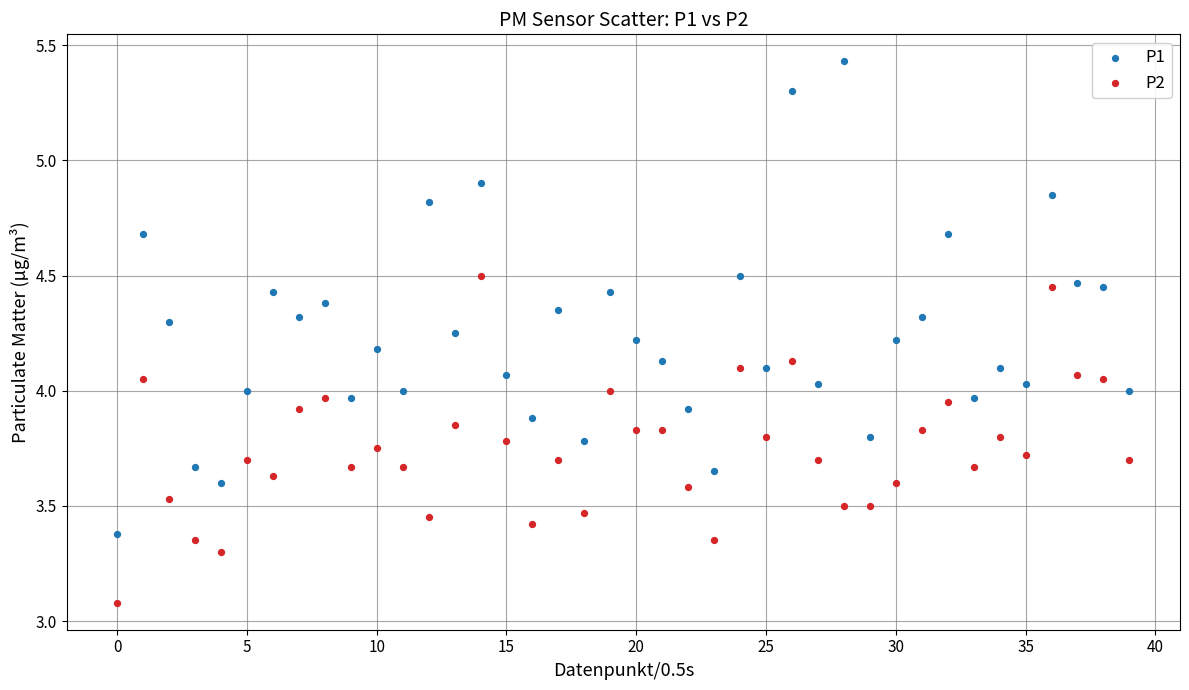

Which series contains the highest Y value?

P1